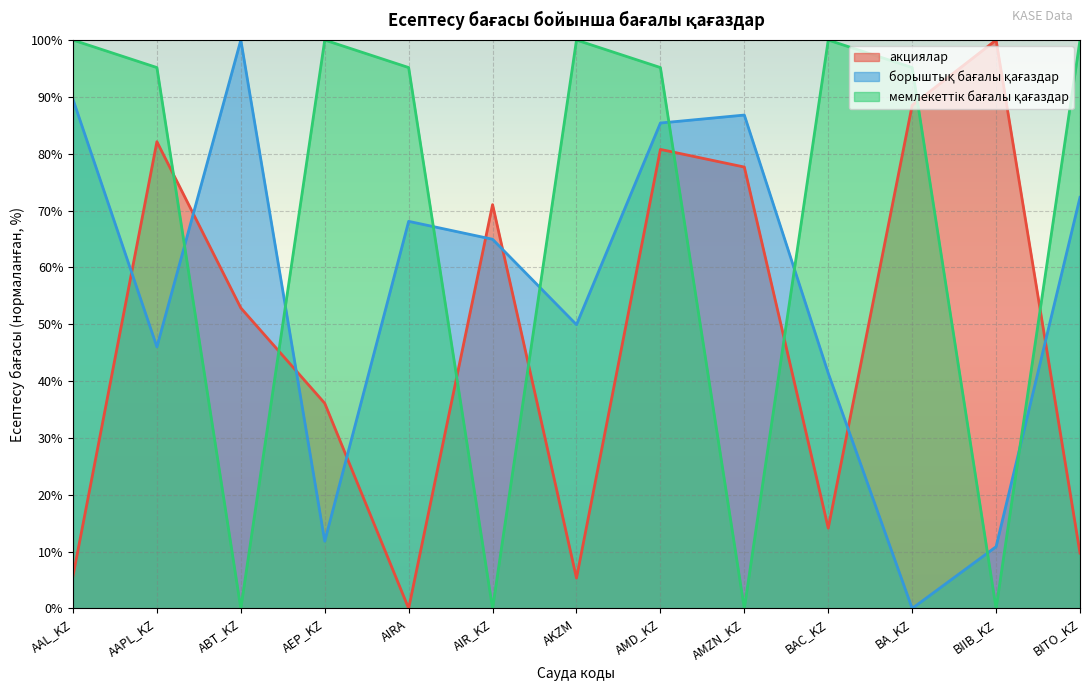

Is the value of мемлекеттік бағалы қағаздар at AIRA greater than the value of борыштық бағалы қағаздар at AIR_KZ?

Yes